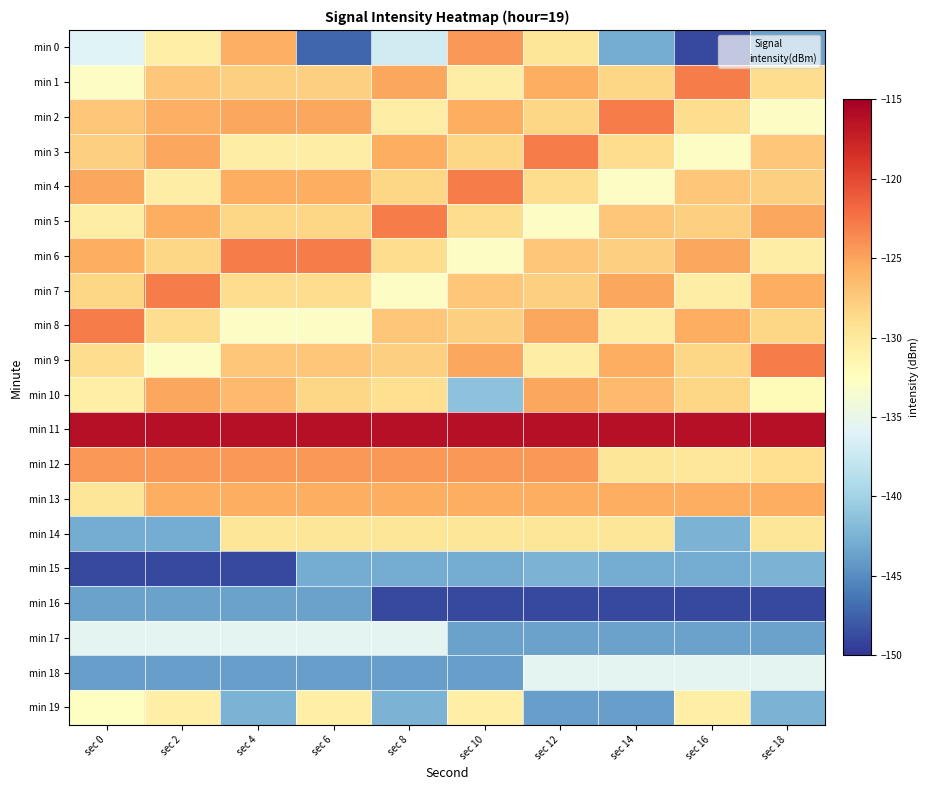

At which category does the chart reach its minimum across all series?

sec 16